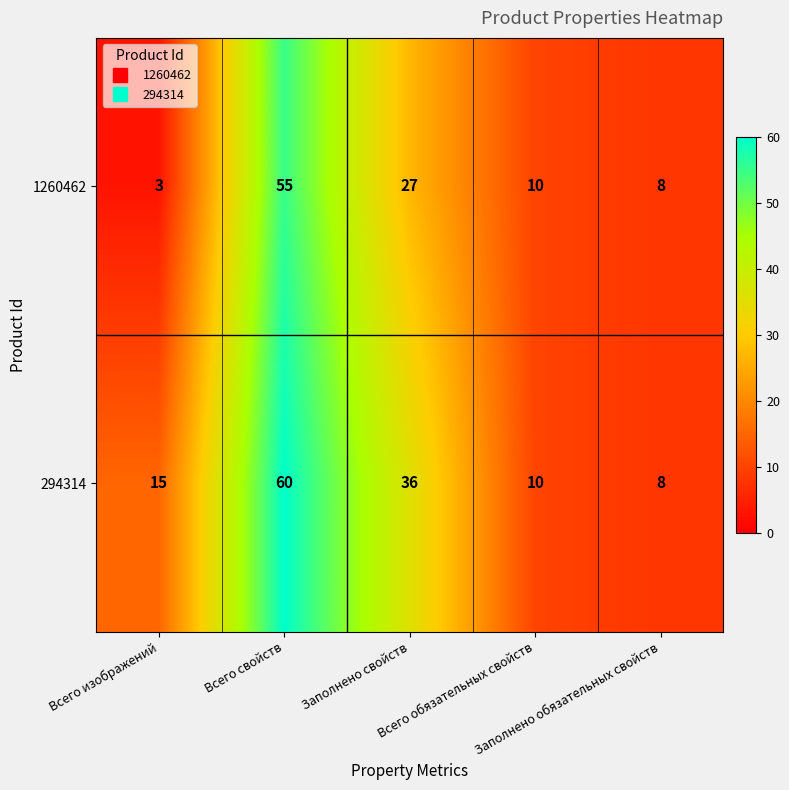

What is the average value of the 1260462 series?

21